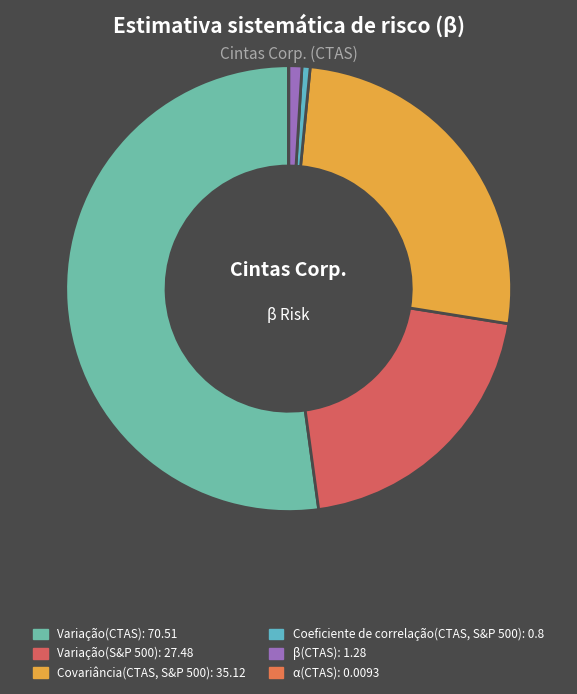

Rank the categories by value from highest to lowest.

Variação(CTAS), Covariância(CTAS, S&P 500), Variação(S&P 500), β(CTAS), Coeficiente de correlação(CTAS, S&P 500), α(CTAS)